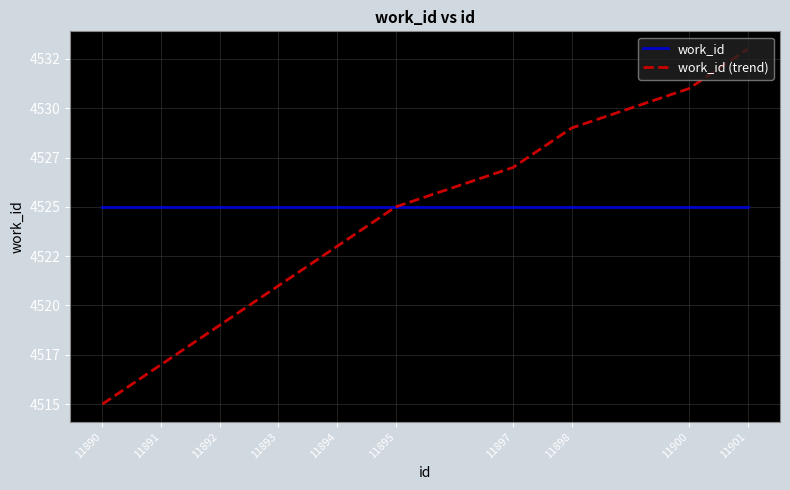

Between 11892 and 11898, which is larger?

11892